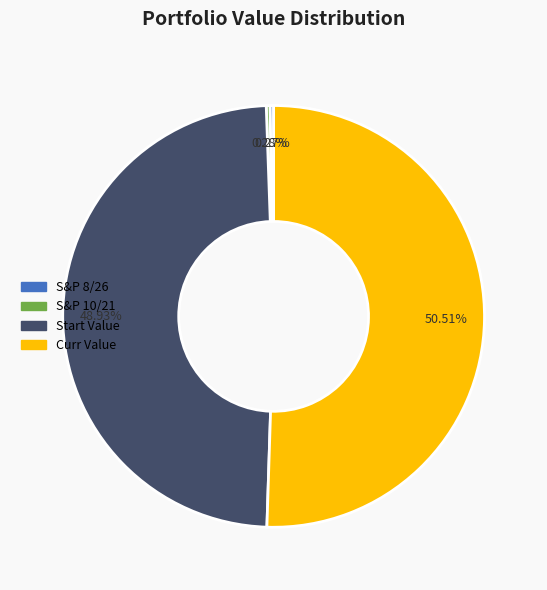

Is it true that Start Value is 63% of the pie?

False